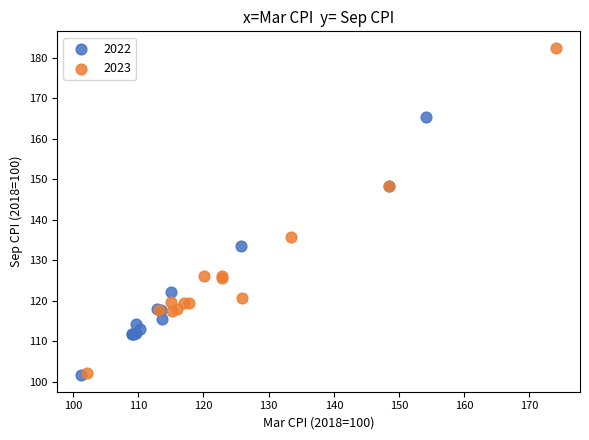

Which series contains the highest Y value?

2023